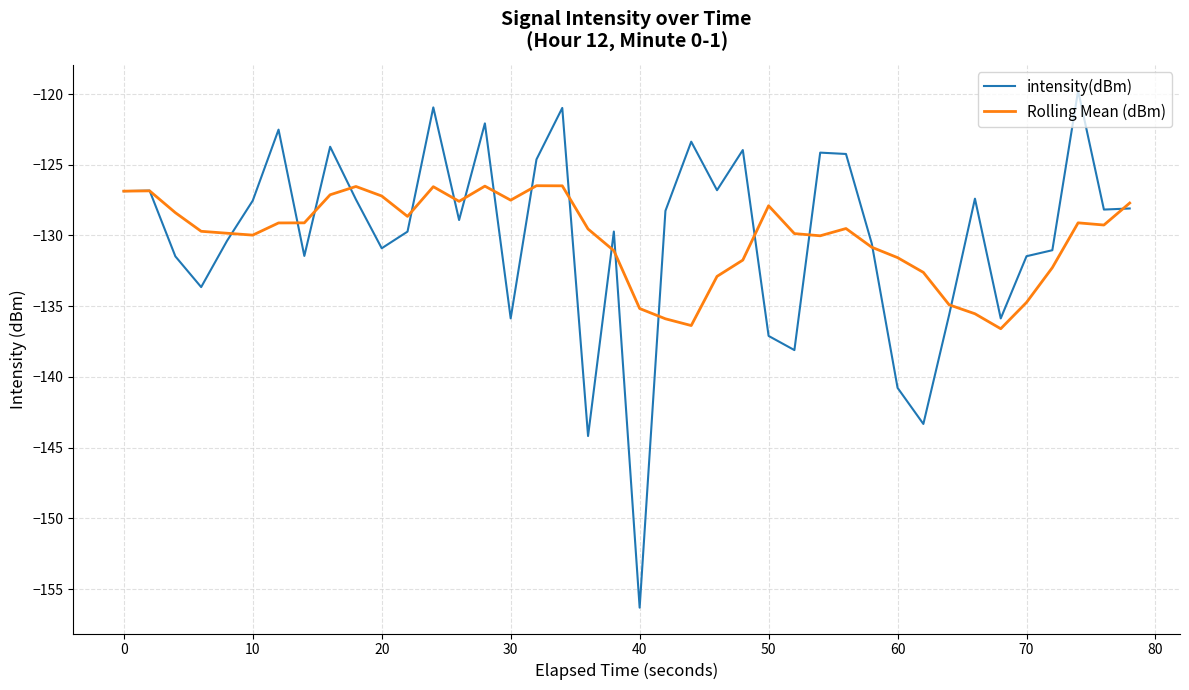

What is the maximum value shown in the chart?

-119.8